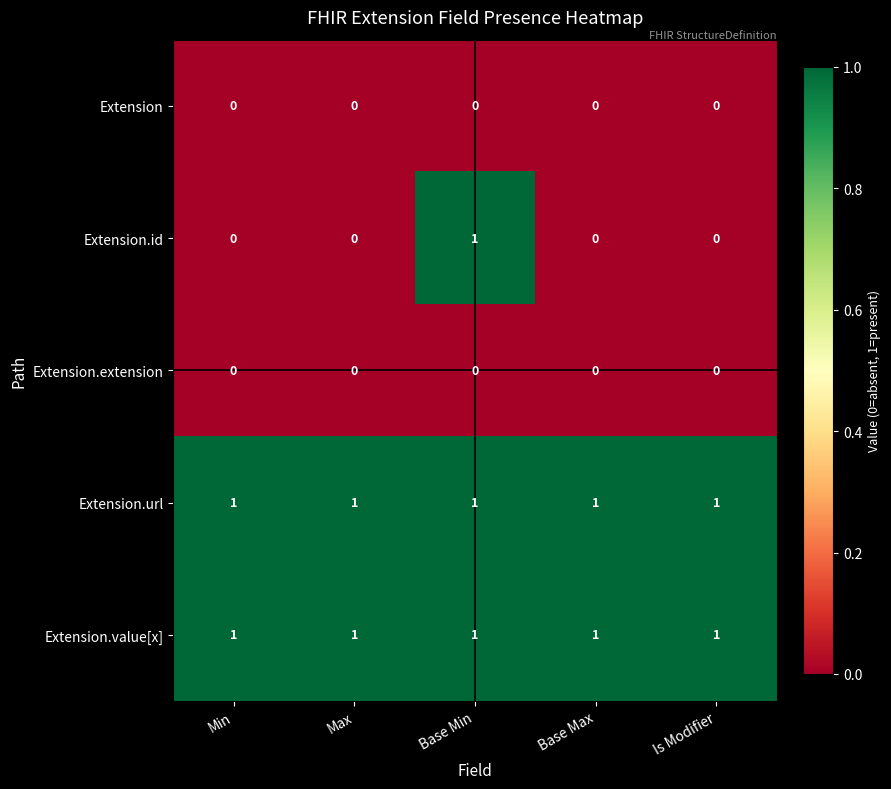

True or false: Extension has a value of 0 at Max.

True